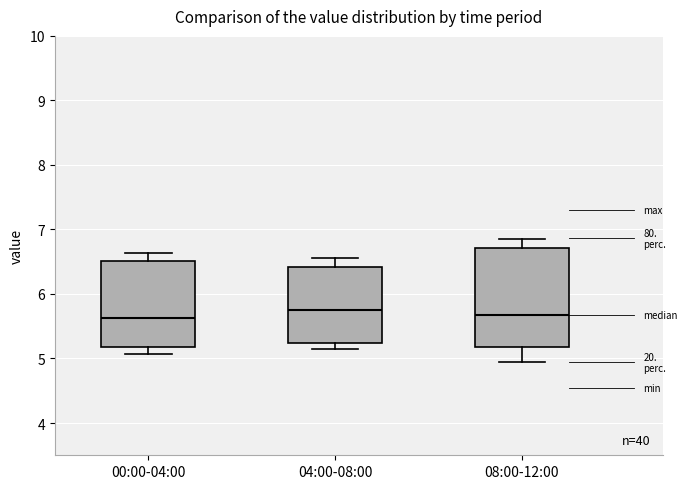

Where is the lower edge of the box for 04:00-08:00 on the y-axis? The values are not printed on the chart, so give them approximately, as read against the axis.

5.2